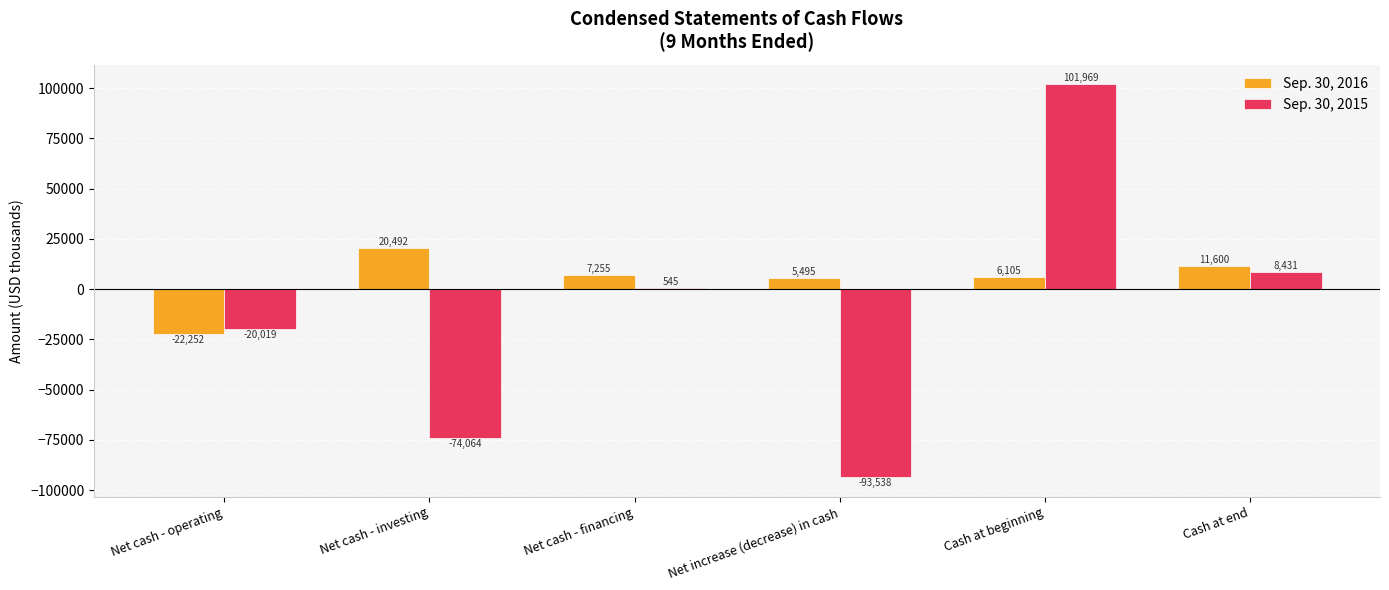

True or false: Sep. 30, 2016 has a value of -39327 at Net cash - operating.

False